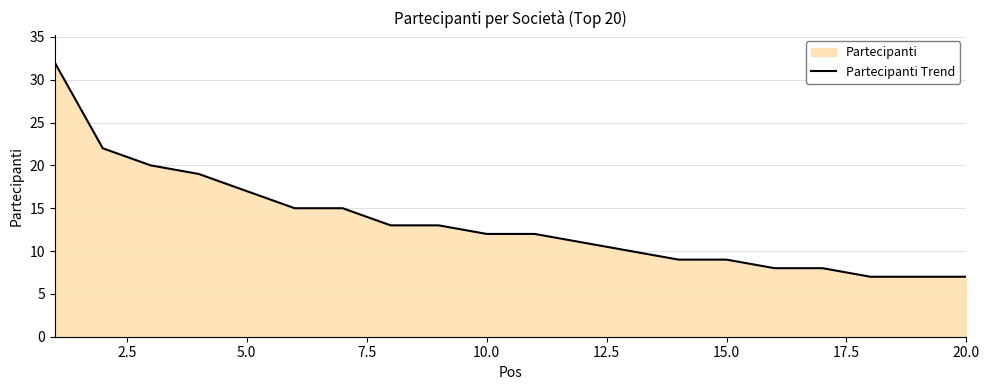

What is the average value?

13